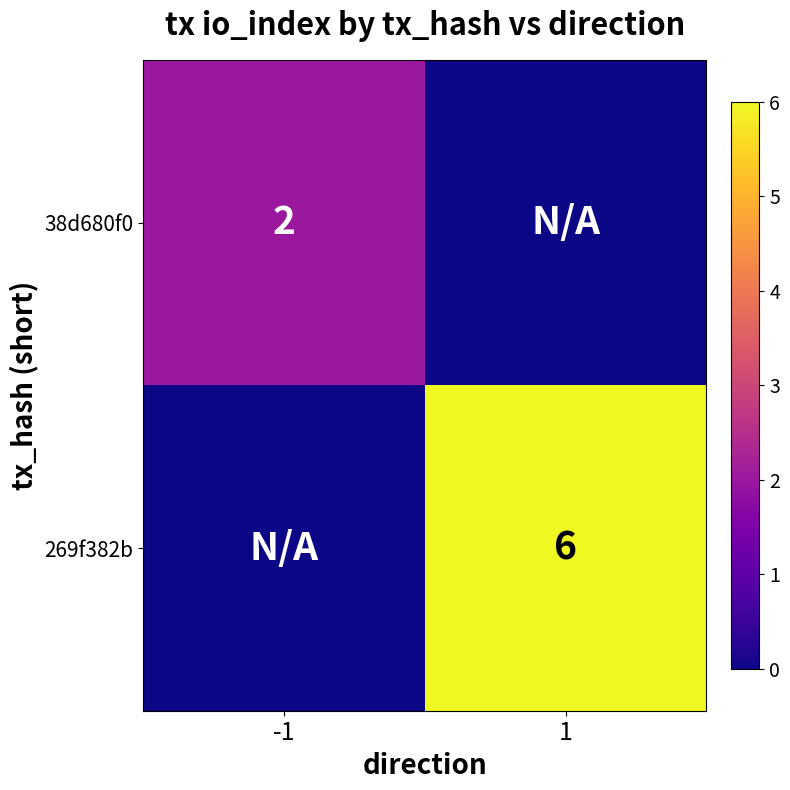

Count the number of data series in this chart.

2